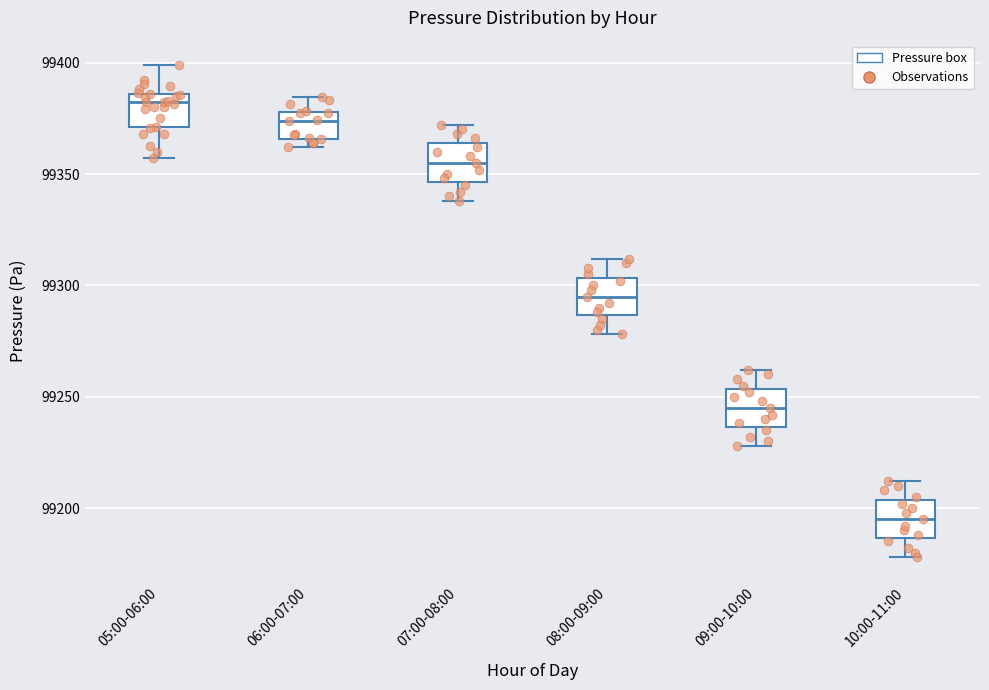

Where does the lower whisker of the box for 07:00-08:00 end on the y-axis? The values are not printed on the chart, so give them approximately, as read against the axis.

99340